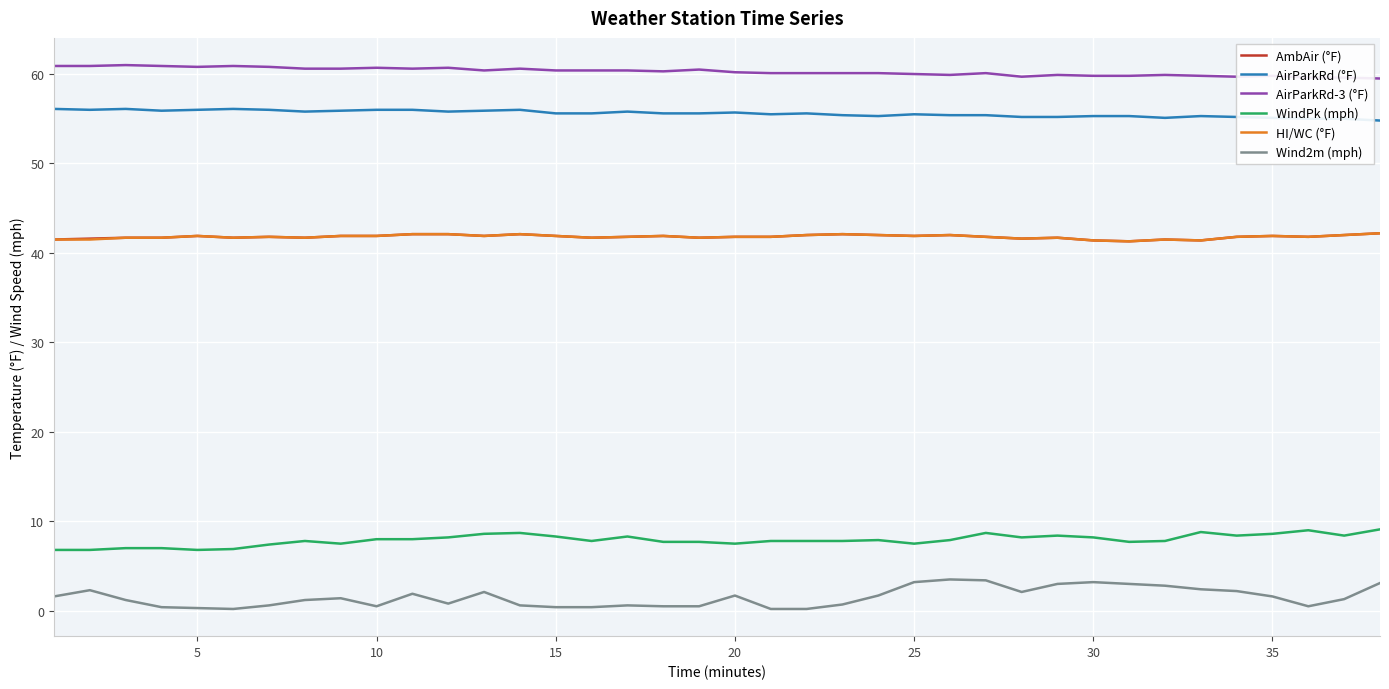

Which series has the widest spread of values?

Wind2m (mph)